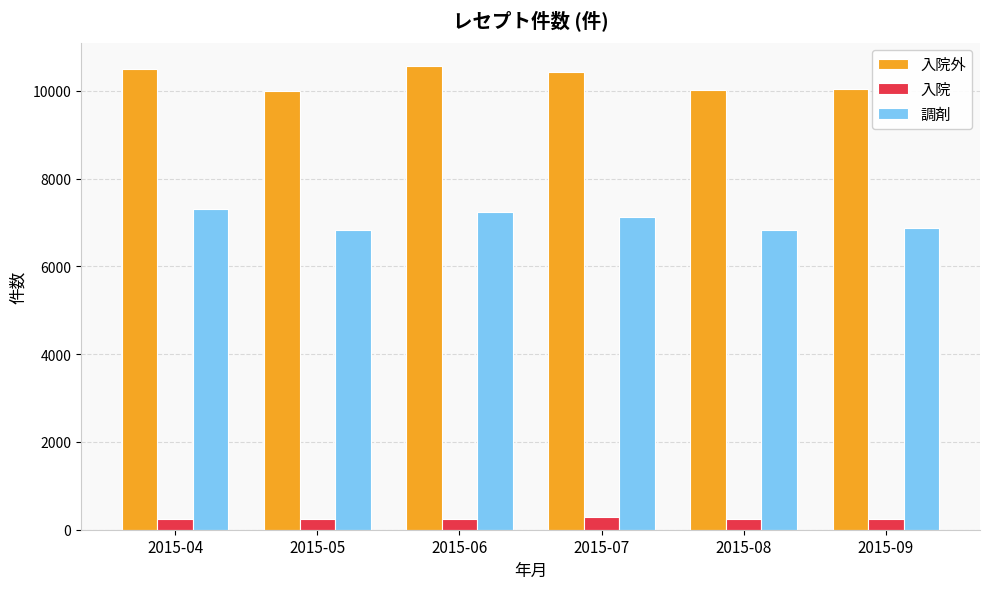

What is the value of the 入院 bar at the 6th from the left?

235